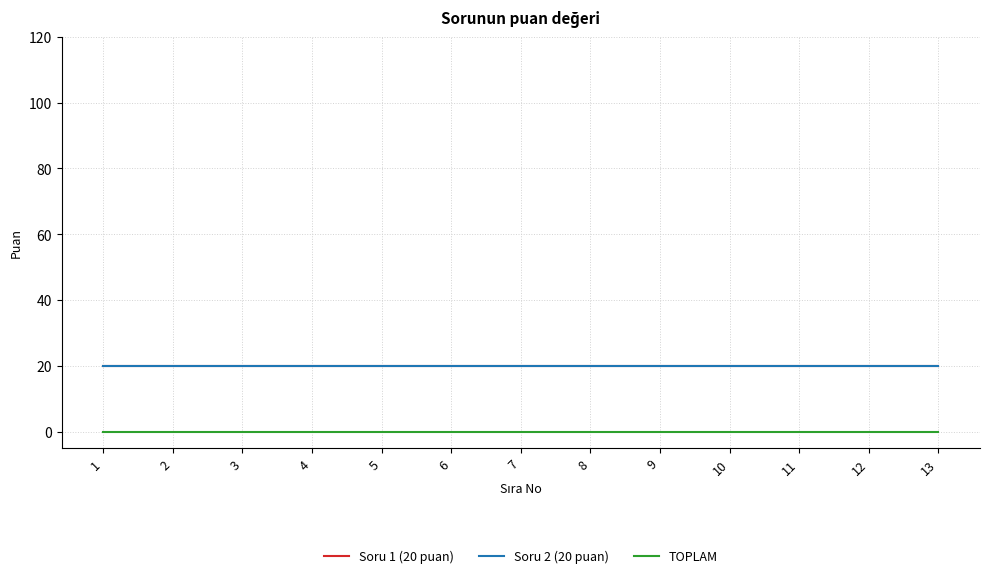

Reading left to right, transcribe all the data shown in this chart.

Soru 1 (20 puan): 20	20	20	20	20	20	20	20	20	20	20	20	20
Soru 2 (20 puan): 20	20	20	20	20	20	20	20	20	20	20	20	20
TOPLAM: 0	0	0	0	0	0	0	0	0	0	0	0	0